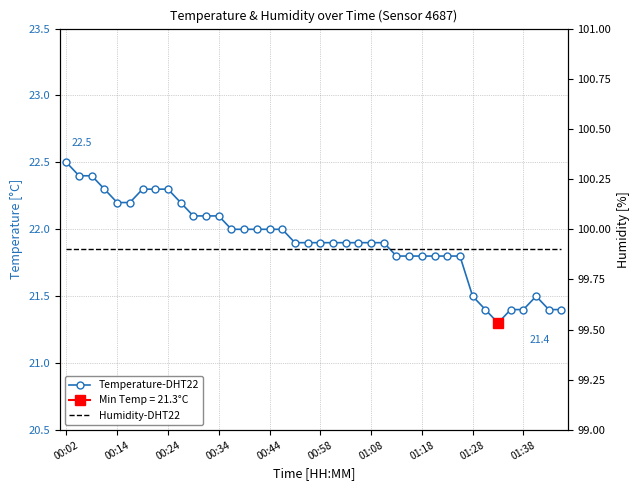

Is the value of Humidity-DHT22 at 25 greater than the value of Temperature-DHT22 at 18?

Yes